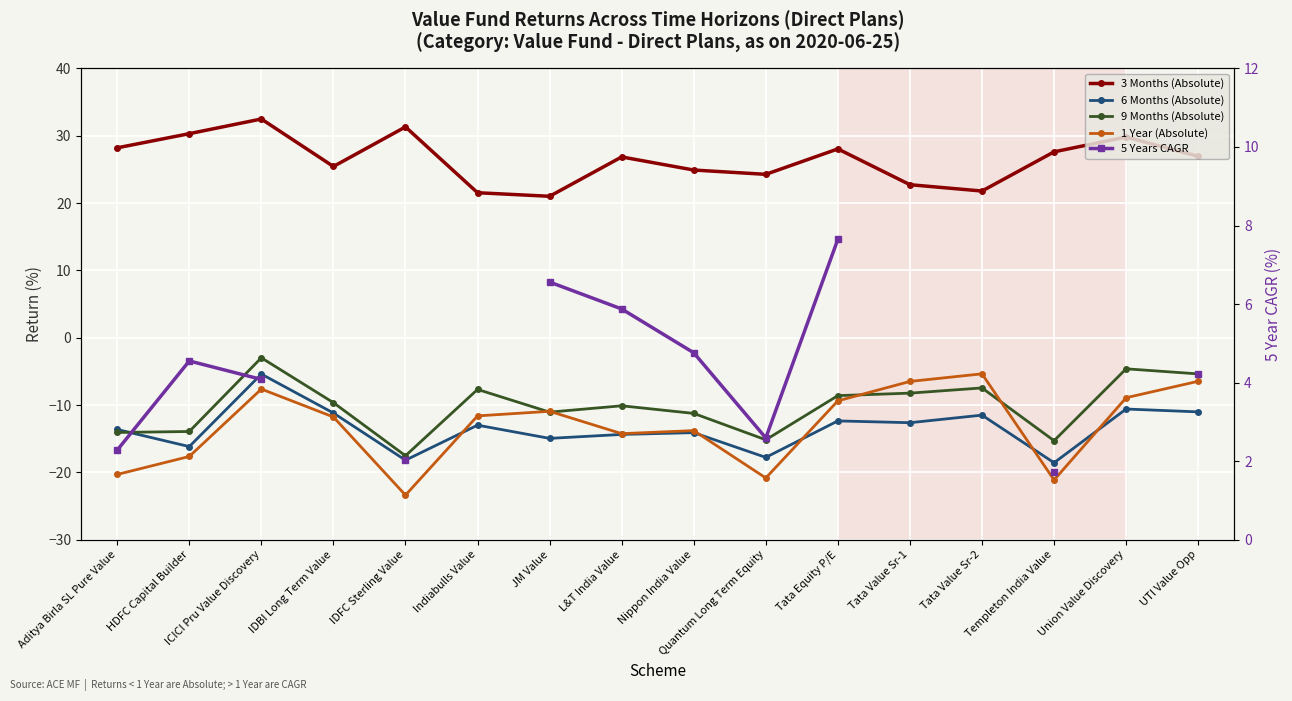

True or false: 6 Months (Absolute) and 3 Months (Absolute) intersect in this chart.

False